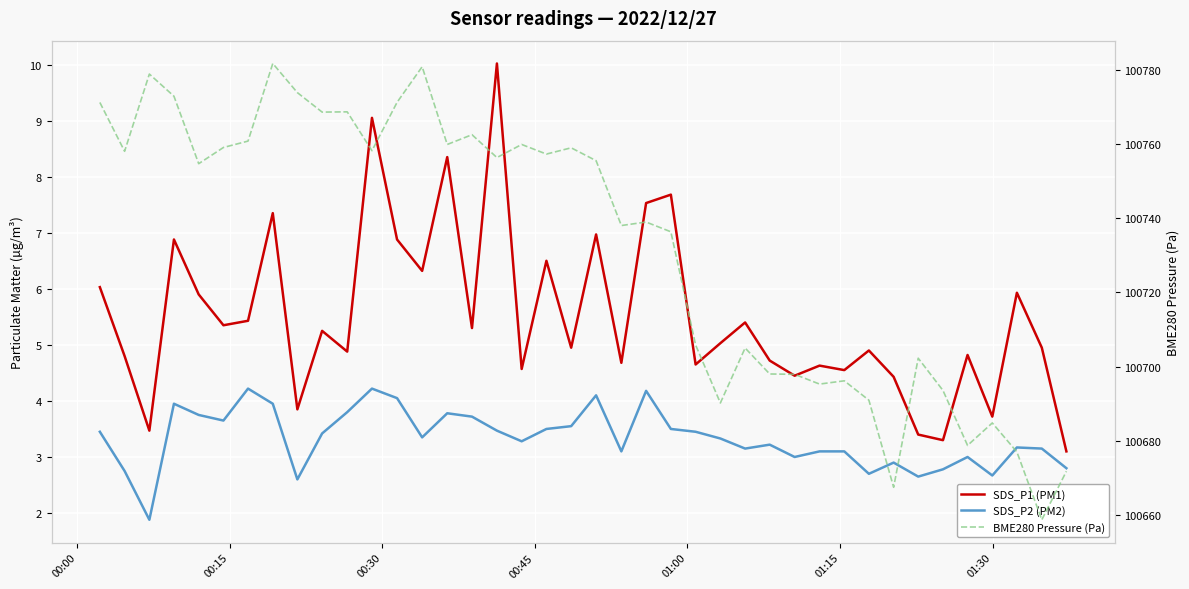

Which series has the largest total across all categories?

BME280 Pressure (Pa)